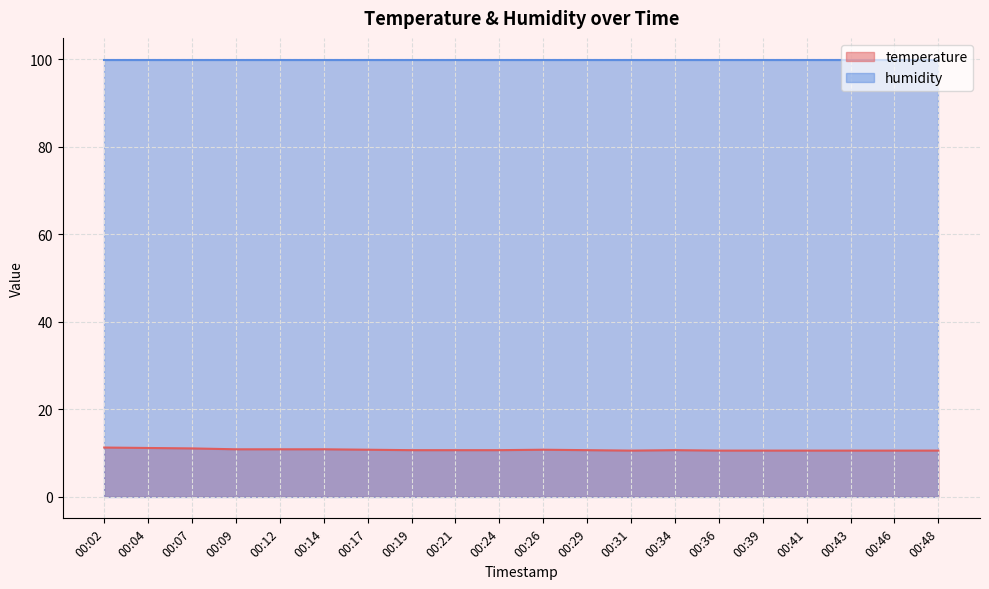

What is the greatest value displayed?

99.9